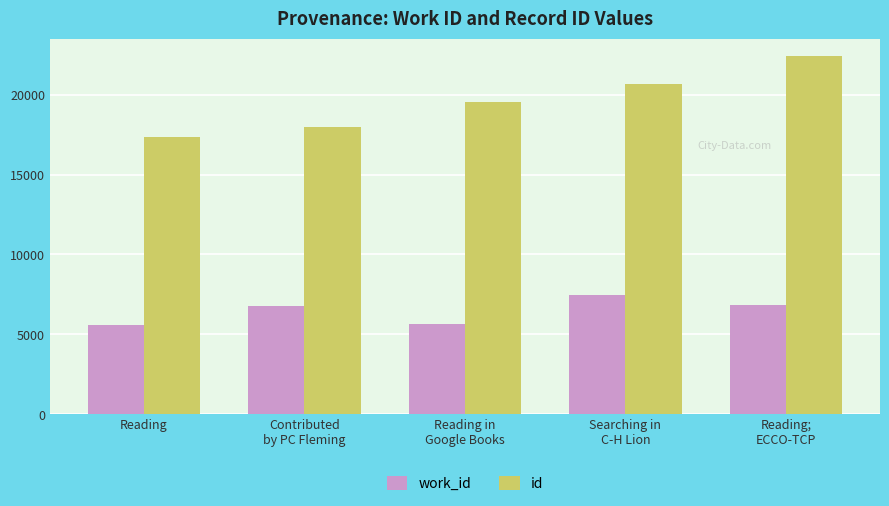

Rank the series by their average value, from lowest to highest.

work_id, id